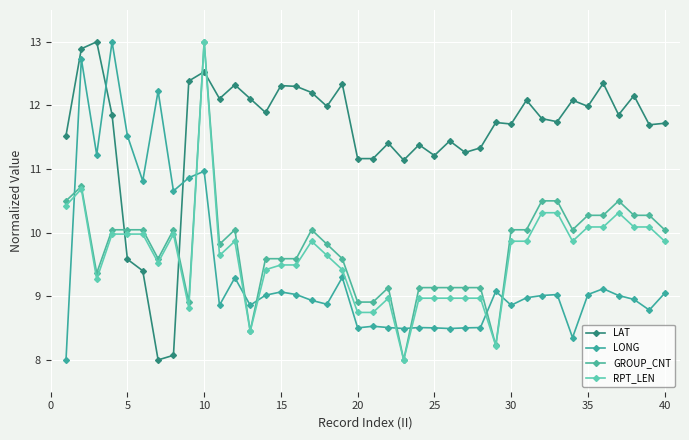

Which series has the widest spread of values?

LAT